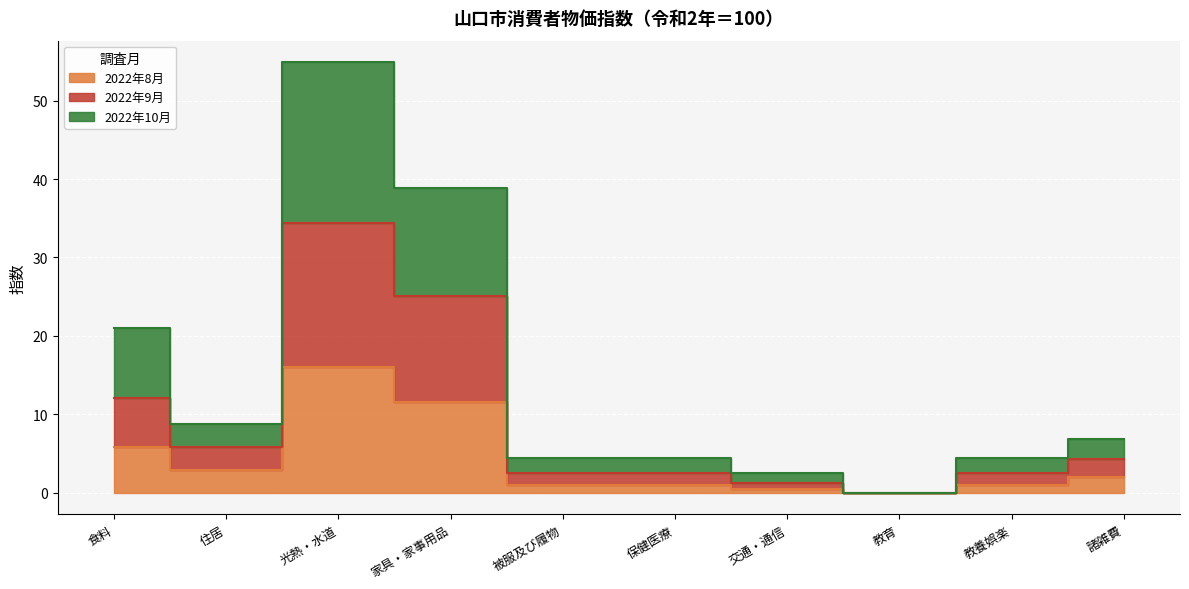

In 2022年9月, how many points are lower than both neighbors (excluding endpoints)?

2